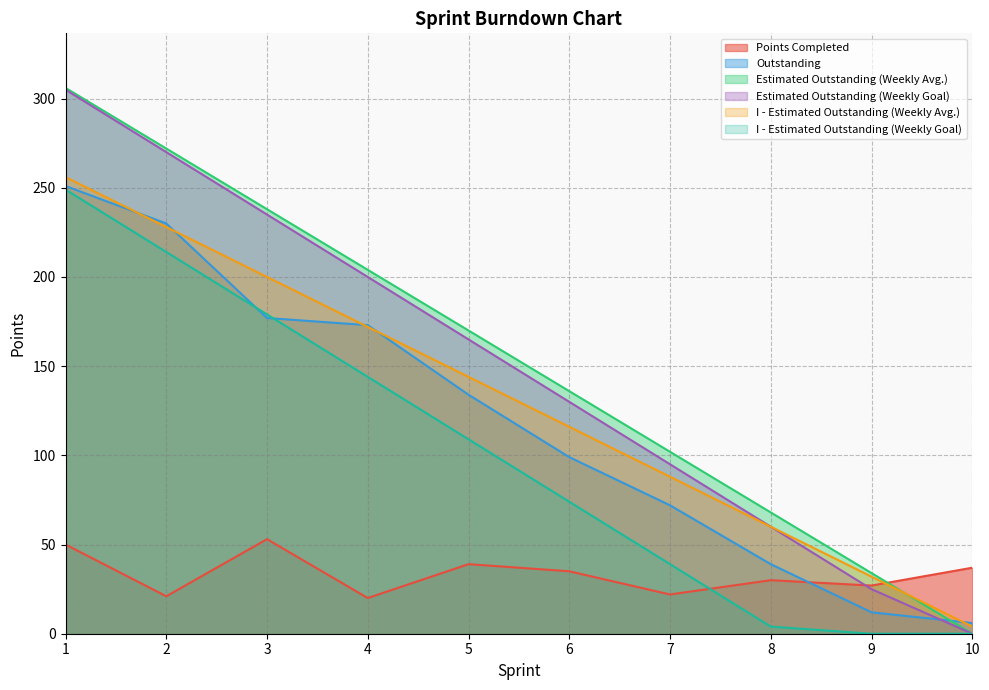

Does the chart display data point markers on the line(s)?

No